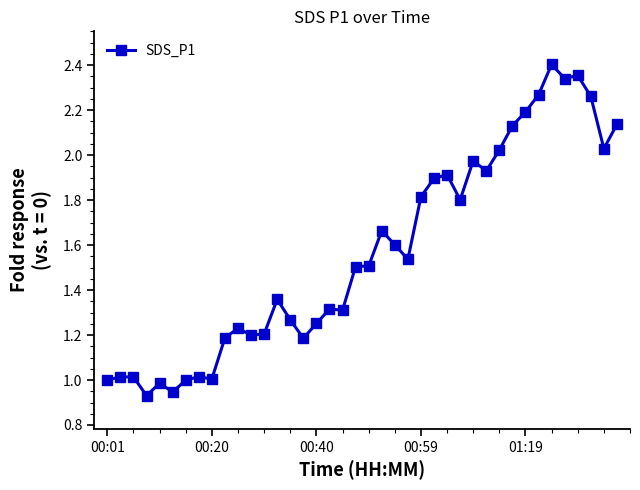

What is the average value?

1.6